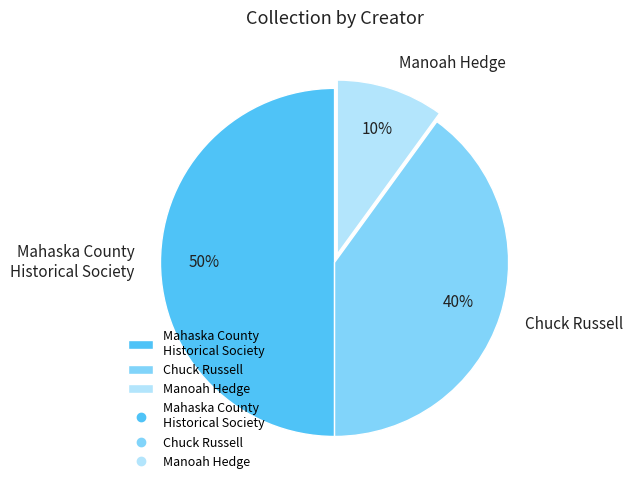

Combined, do Chuck Russell and Mahaska County Historical Society account for over 50%?

Yes